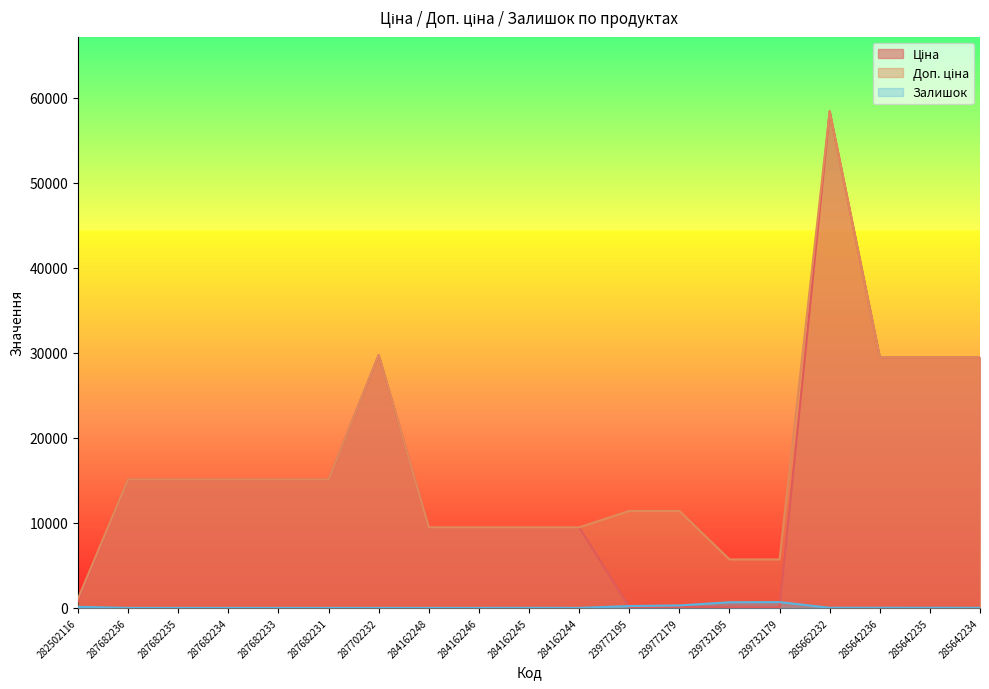

At which category is the sum across all series the highest?

285662232